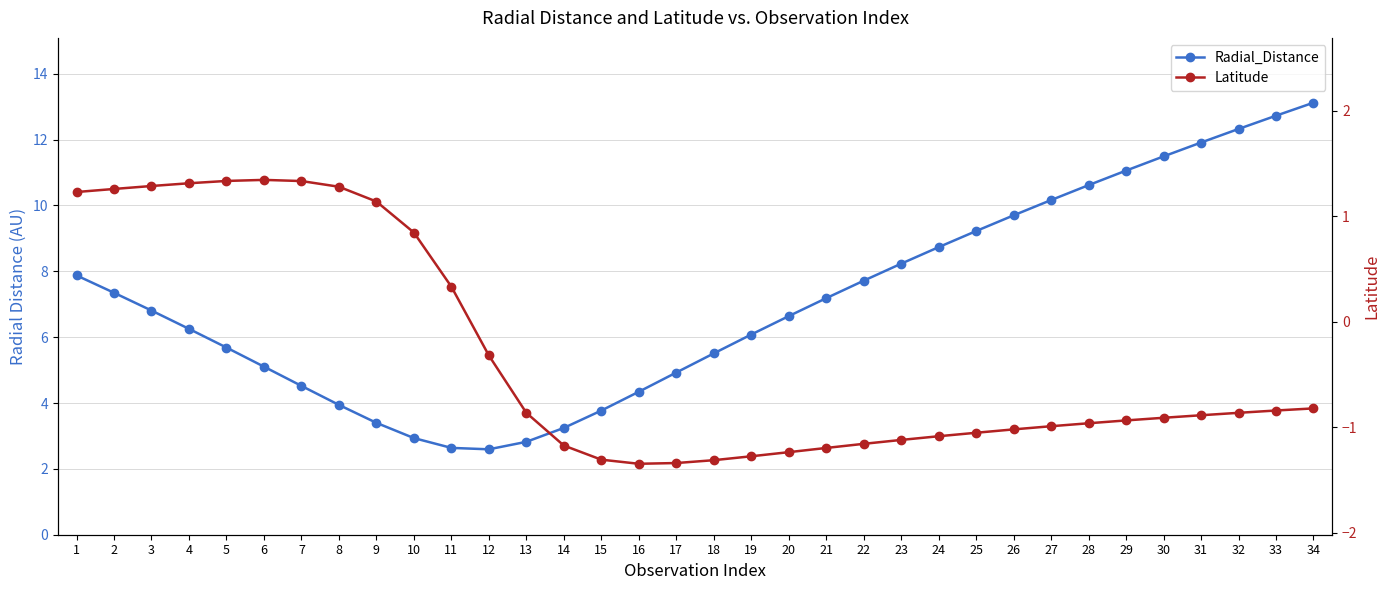

What is the maximum value shown in the chart?

13.1